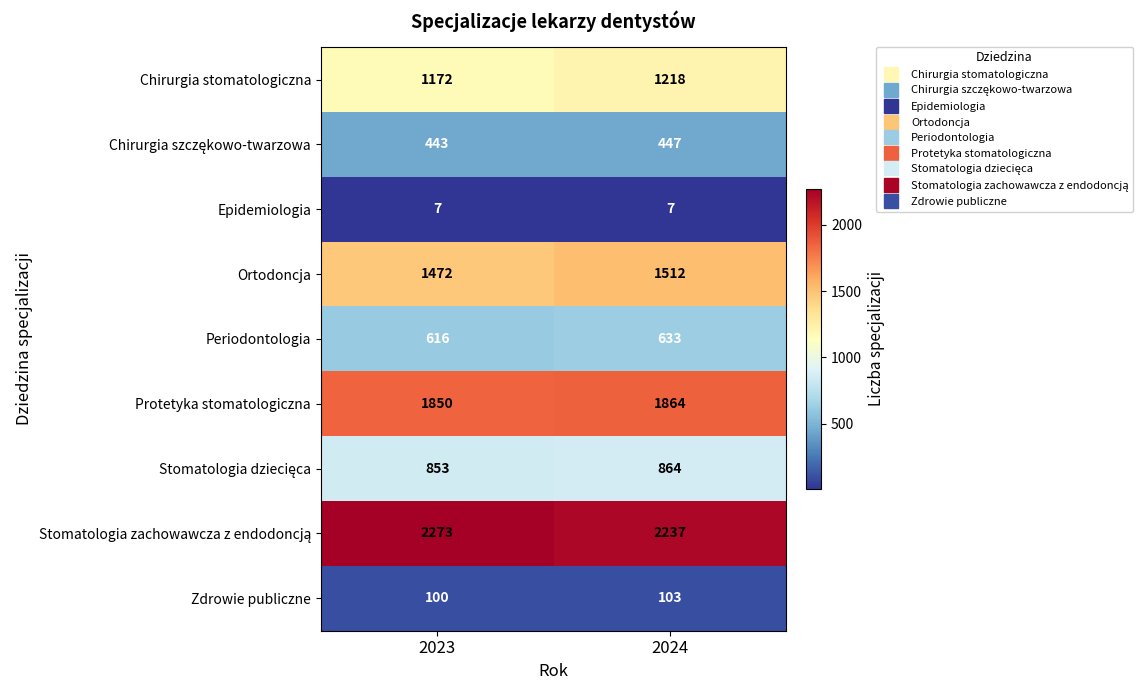

What is the total value across all series at 2024?

8885